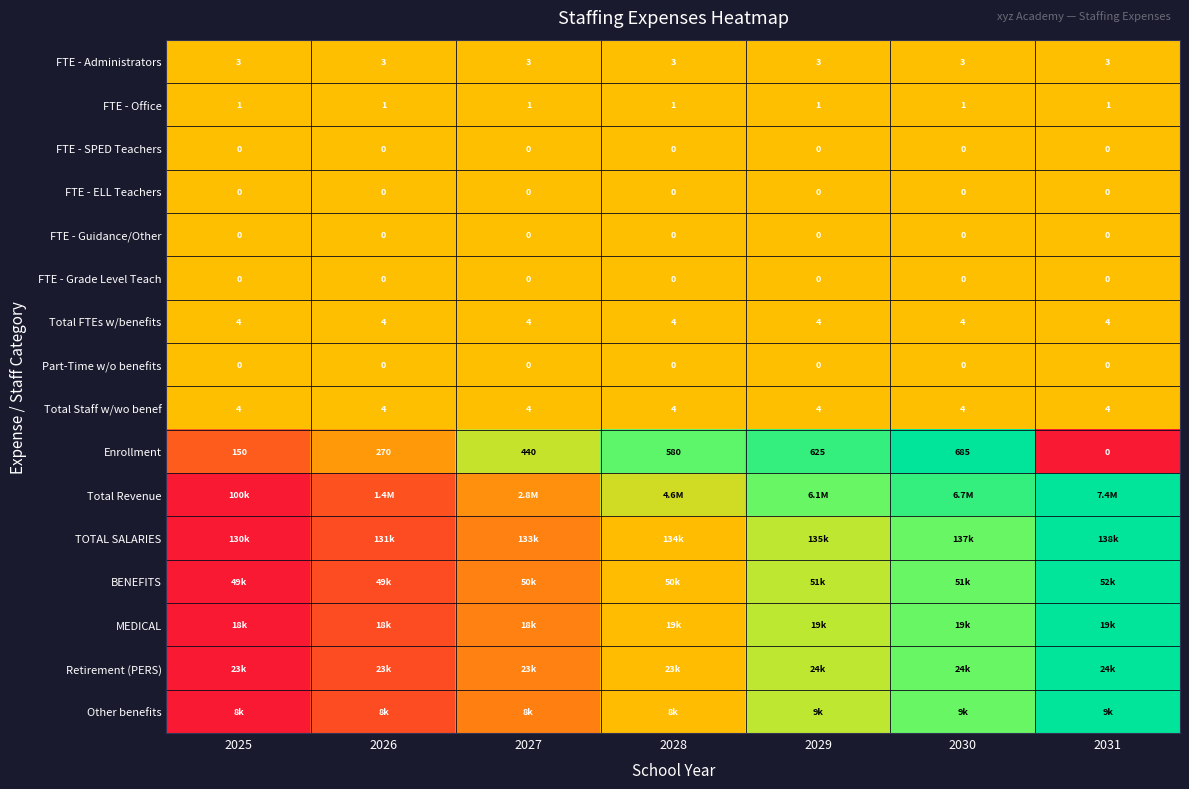

At 2029, list the series in order from smallest to largest.

FTE - Administrators, FTE - Office, FTE - SPED Teachers, FTE - ELL Teachers, FTE - Guidance/Other, FTE - Grade Level Teach, Total FTEs w/benefits, Part-Time w/o benefits, Total Staff w/wo benef, Retirement (PERS), Other benefits, TOTAL SALARIES, BENEFITS, MEDICAL, Total Revenue, Enrollment